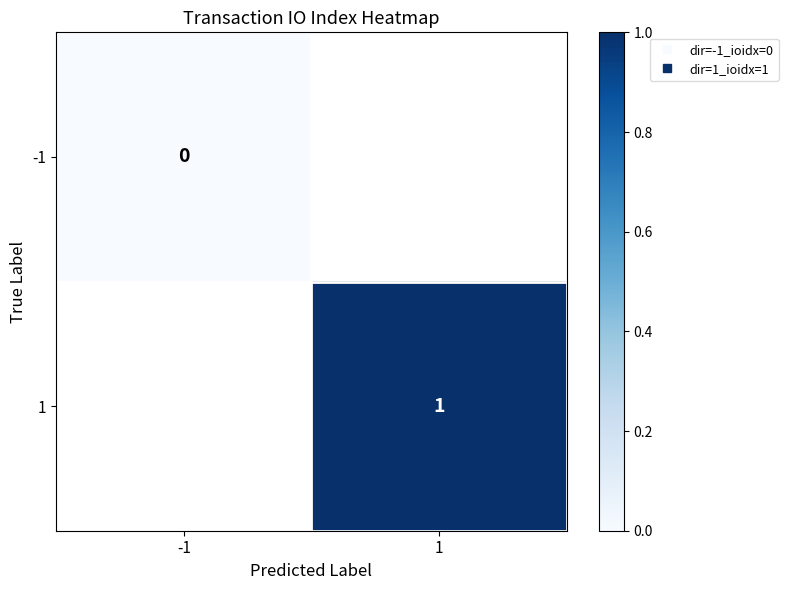

What is the greatest value displayed?

1.0